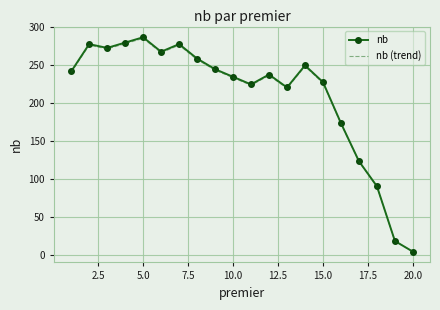

What is the highest value of the nb (trend) series?

285.6